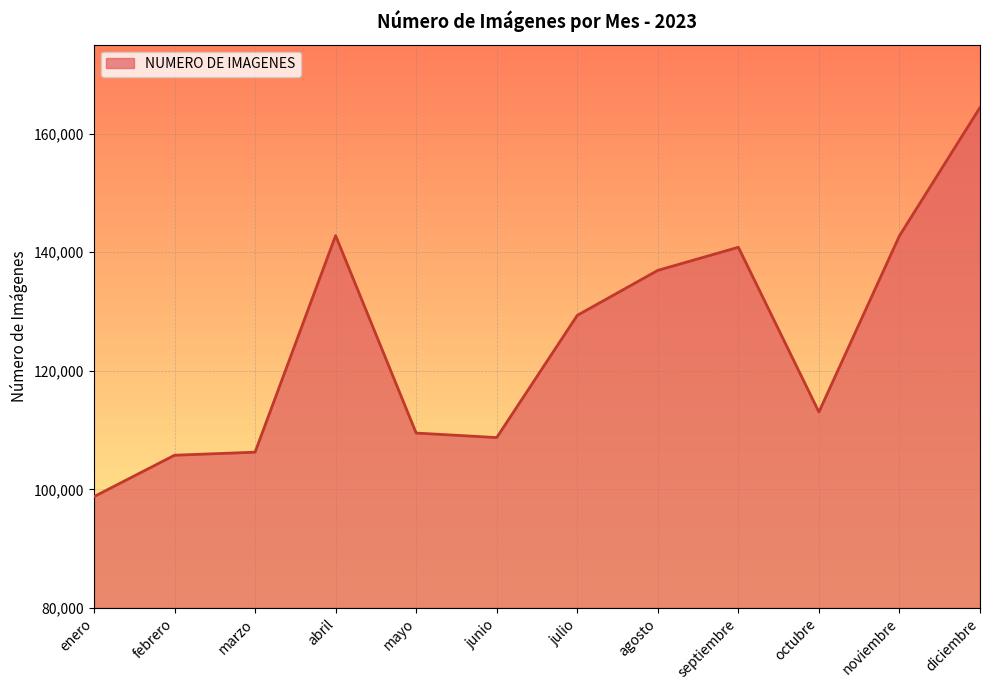

Count the number of data series in this chart.

1